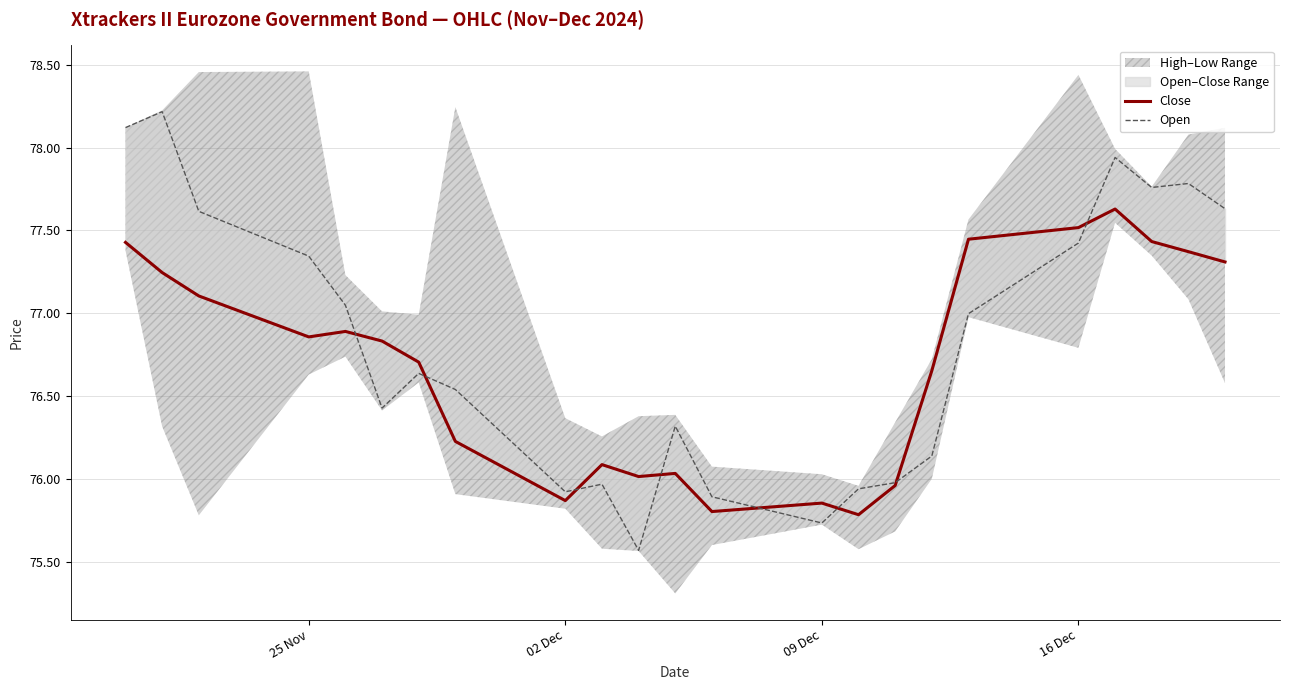

Where does the Open series first go above 76?

25 Nov